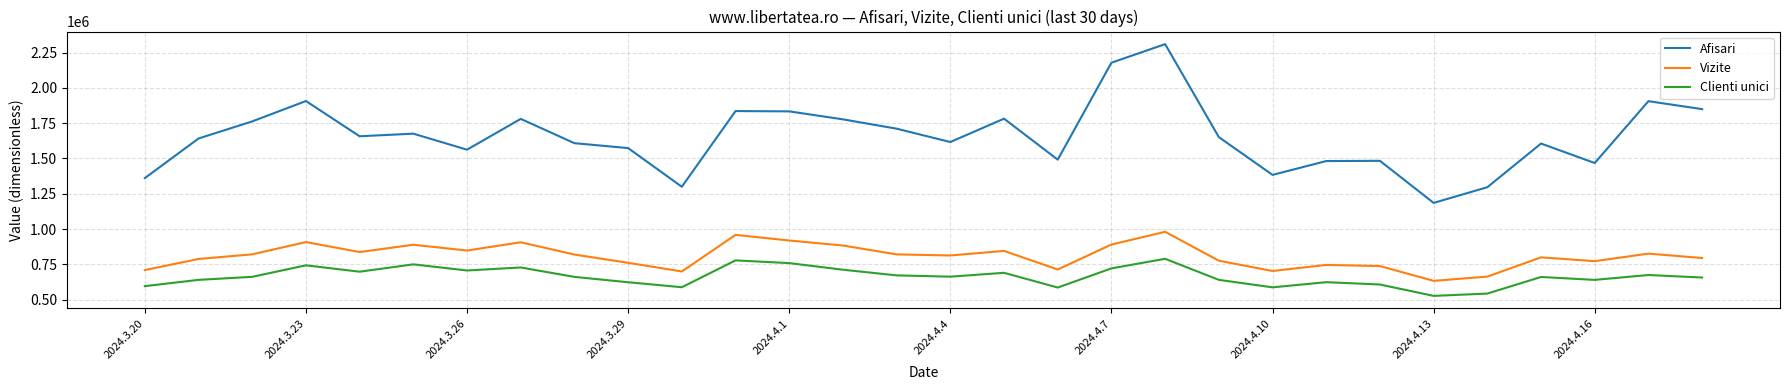

Which series has the largest total across all categories?

Afisari